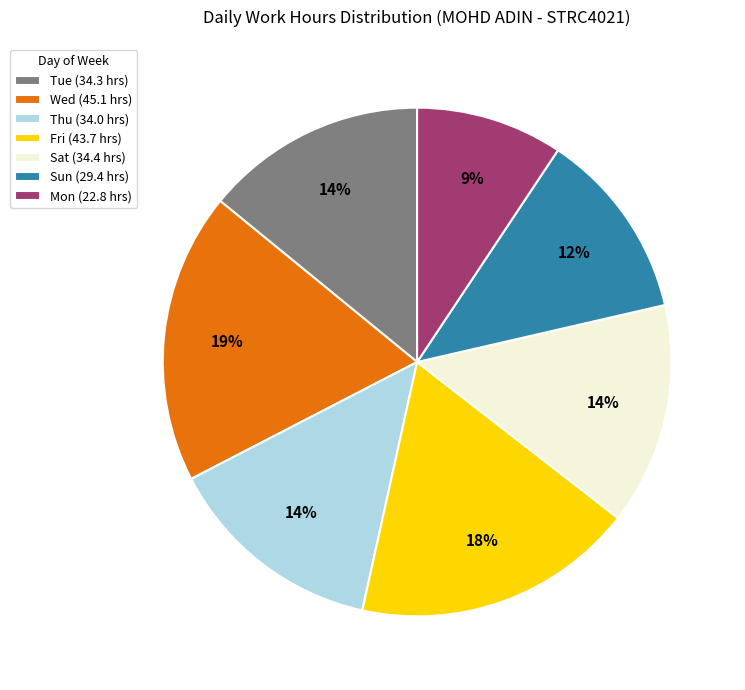

What percentage is the Wed (45.1 hrs) slice, to the nearest percent?

19%